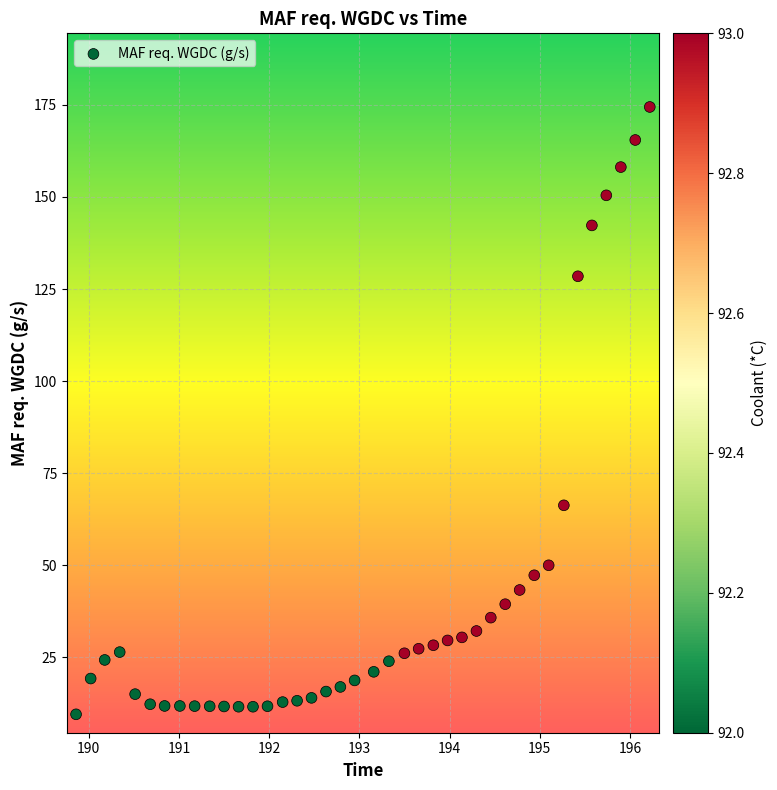

What is the range of Y values (max minus min)?

165.0